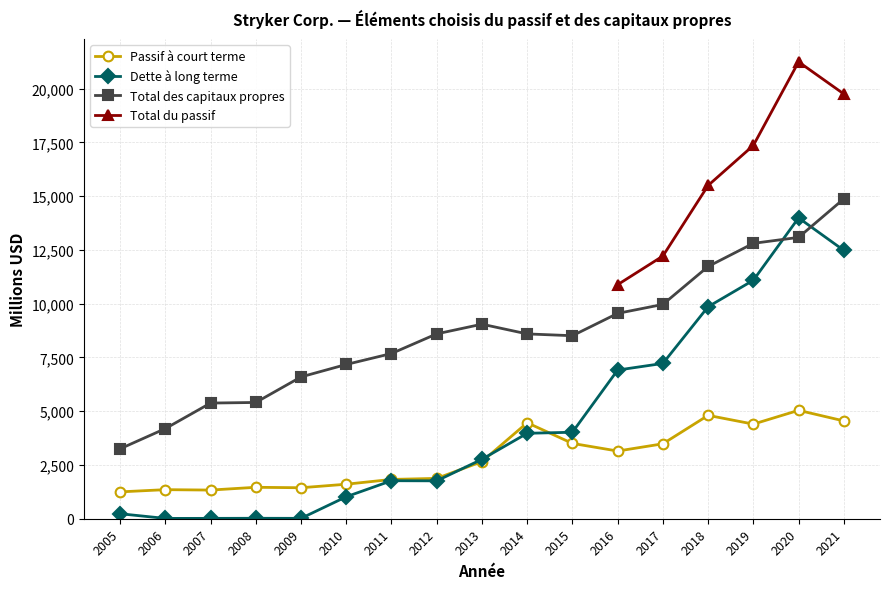

What is the minimum value for Passif à court terme?

1249